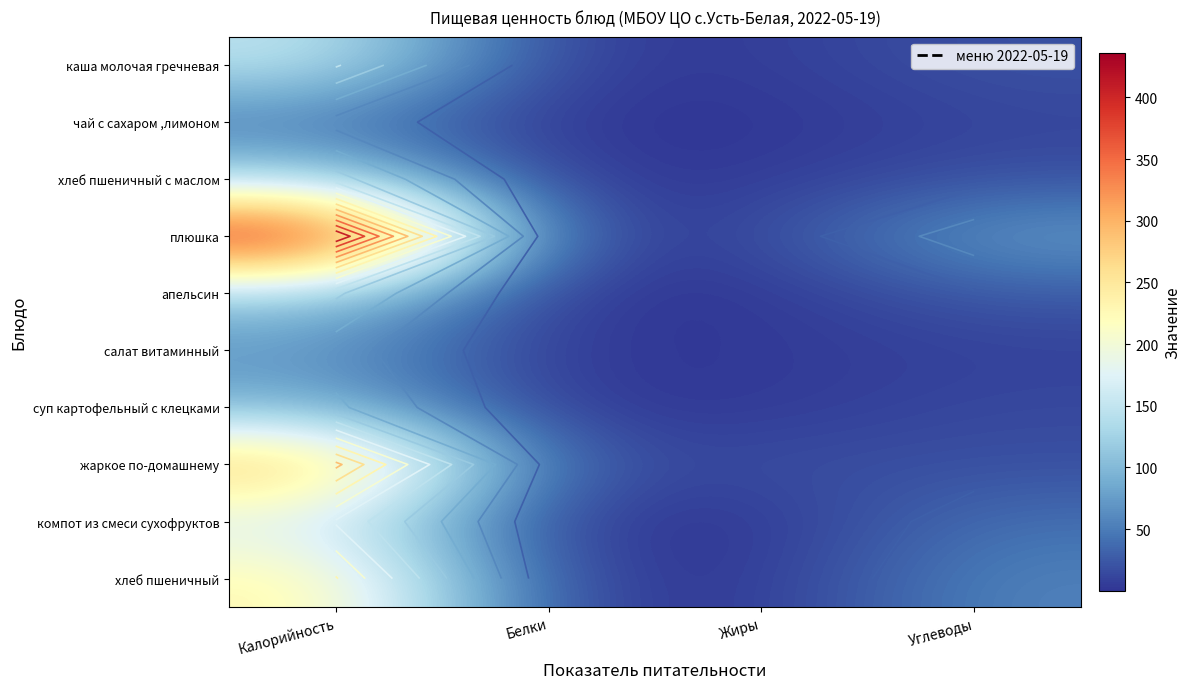

What is the maximum value for хлеб пшеничный?

235.0